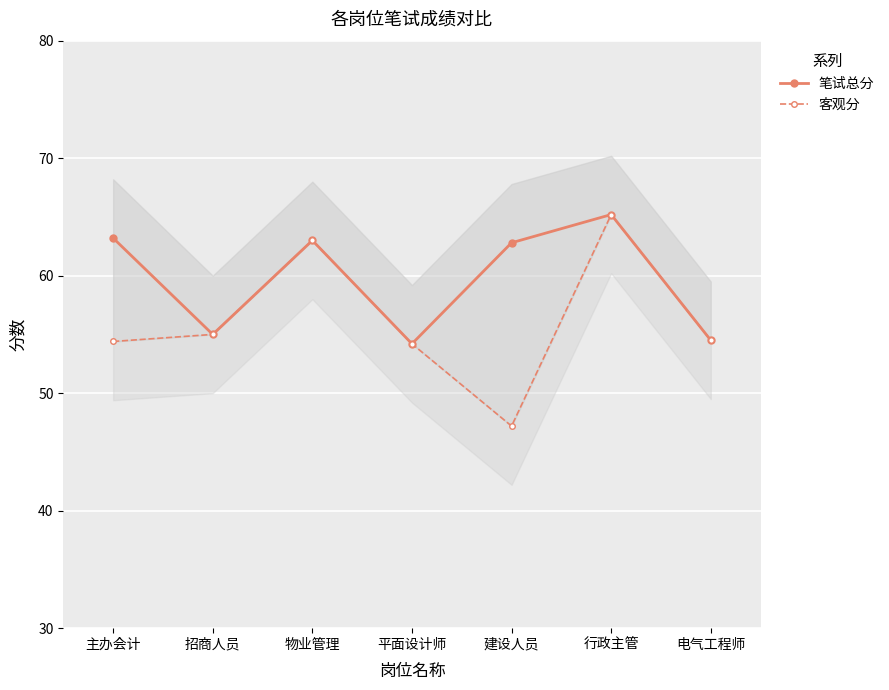

Is it true that 笔试总分 equals 23.4 at 招商人员?

False